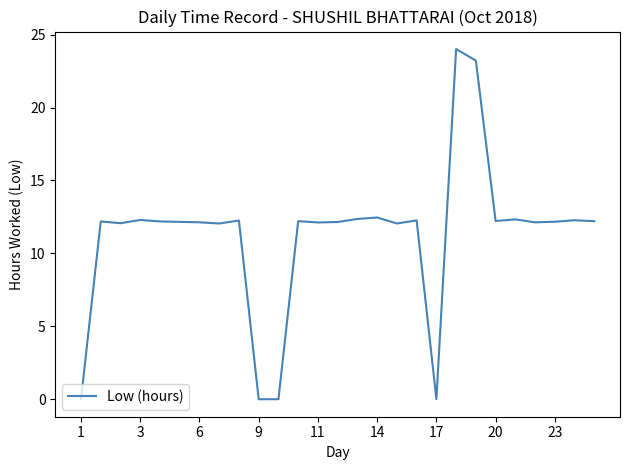

True or false: the data has more than 2 interior local peaks.

True